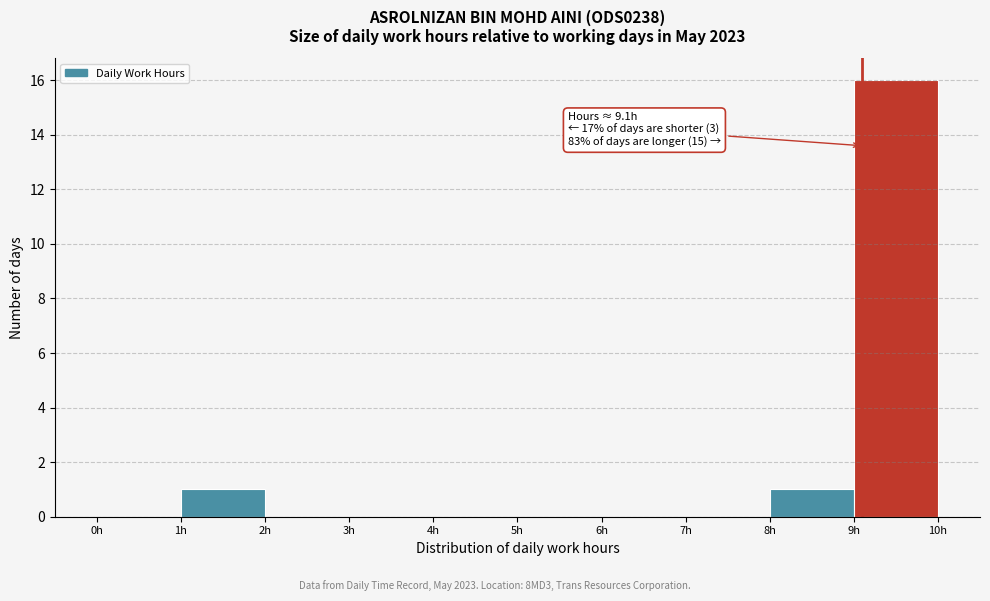

Which range on the x-axis has the tallest bar?

9 to 10